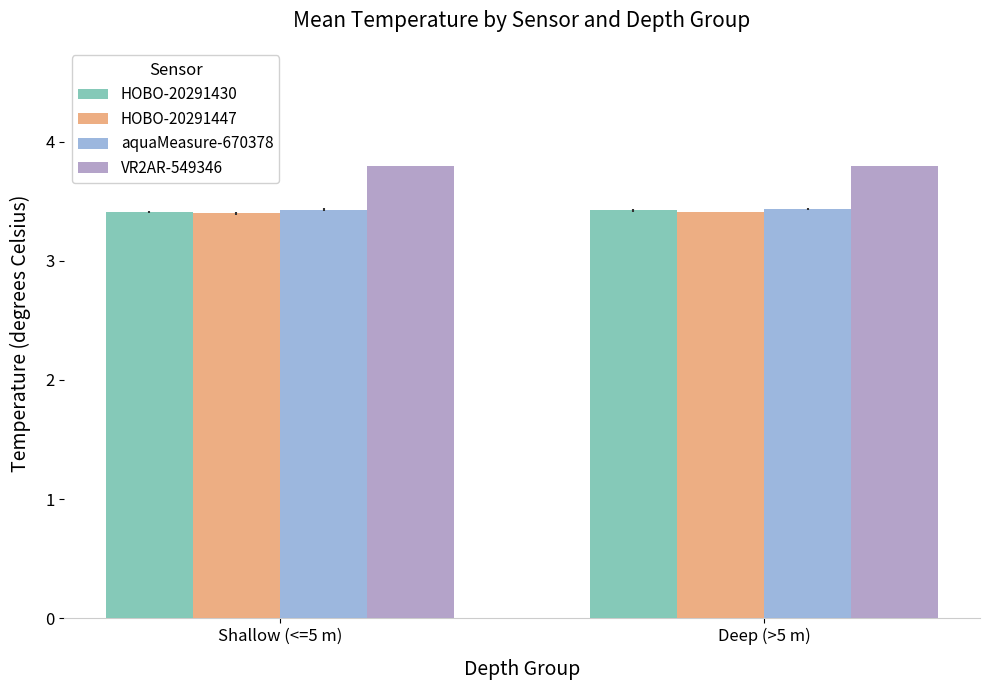

How many groups of bars are there?

2